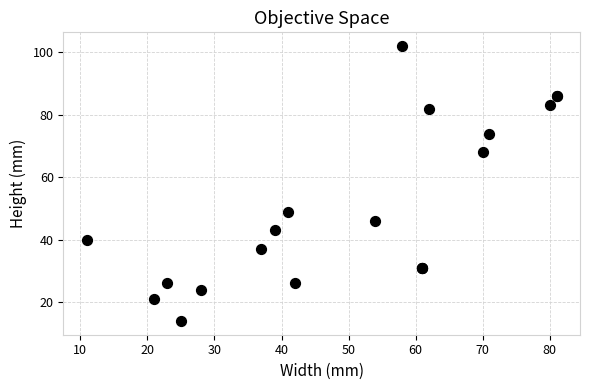

What Y value in the scatter plot is closest to 58?

49